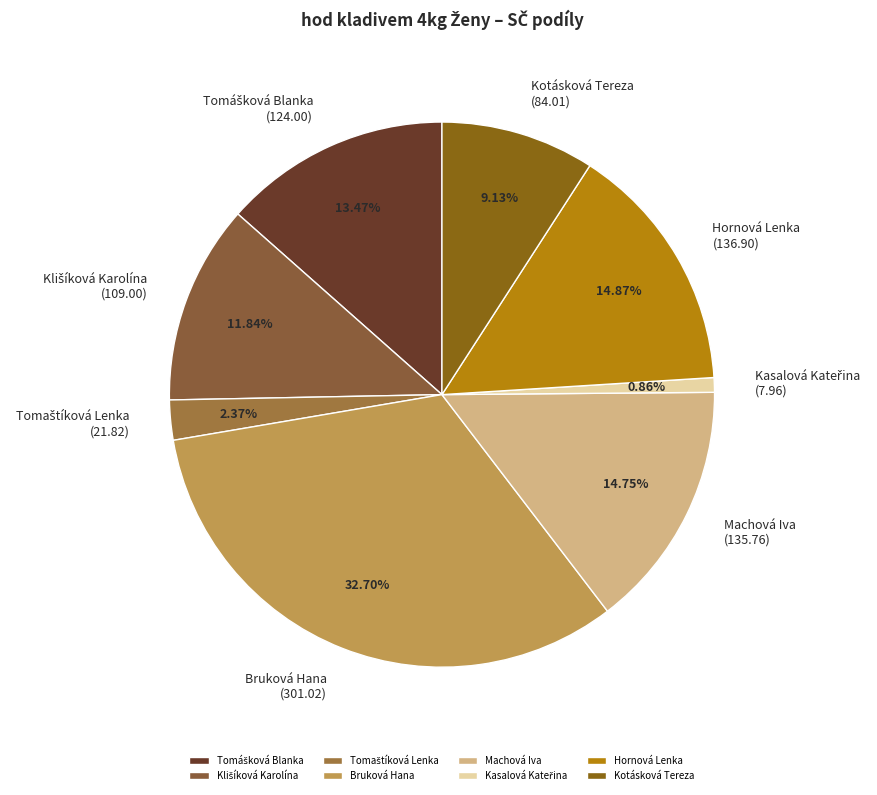

What is the ratio of the value at Bruková Hana to the value at Kotásková Tereza?

3.6